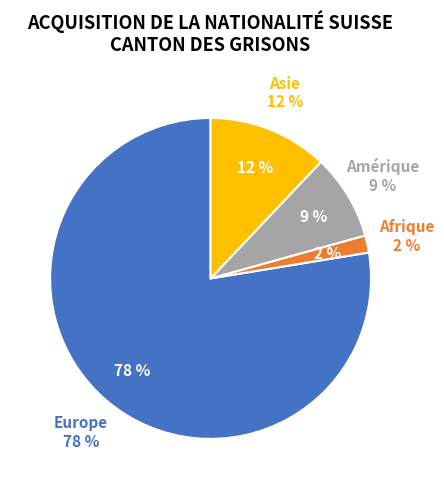

To the nearest percent, what percentage of the pie is Asie?

12%